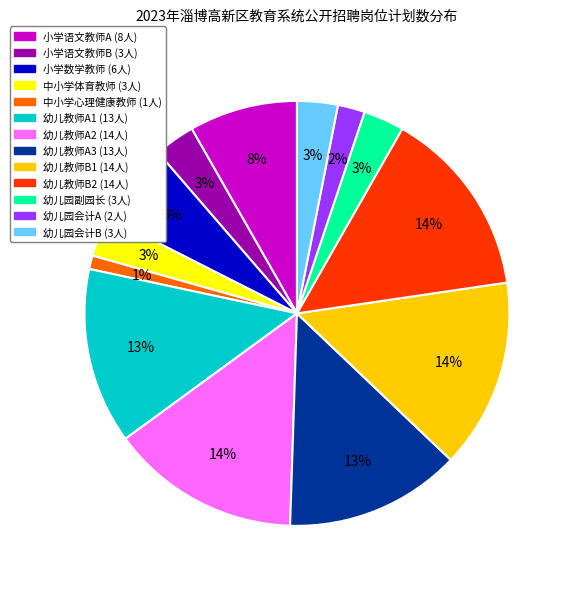

What is the ratio of the value at 幼儿教师A3 to the value at 幼儿教师A2?

0.9